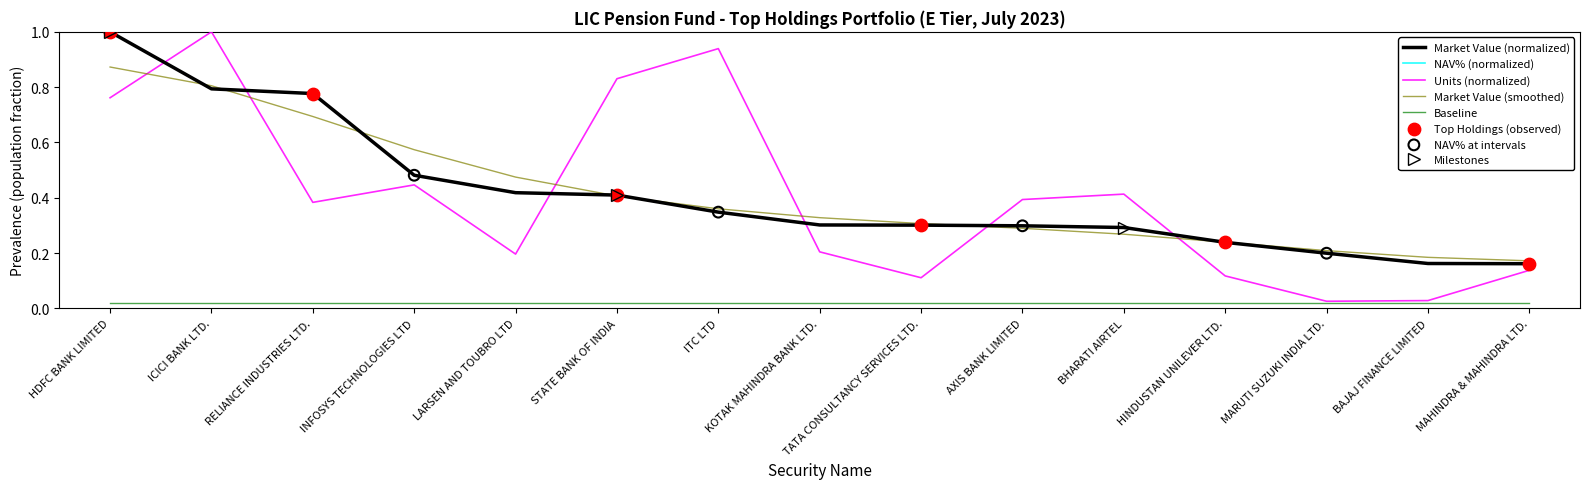

Which series has the largest total across all categories?

Market Value (Cr)